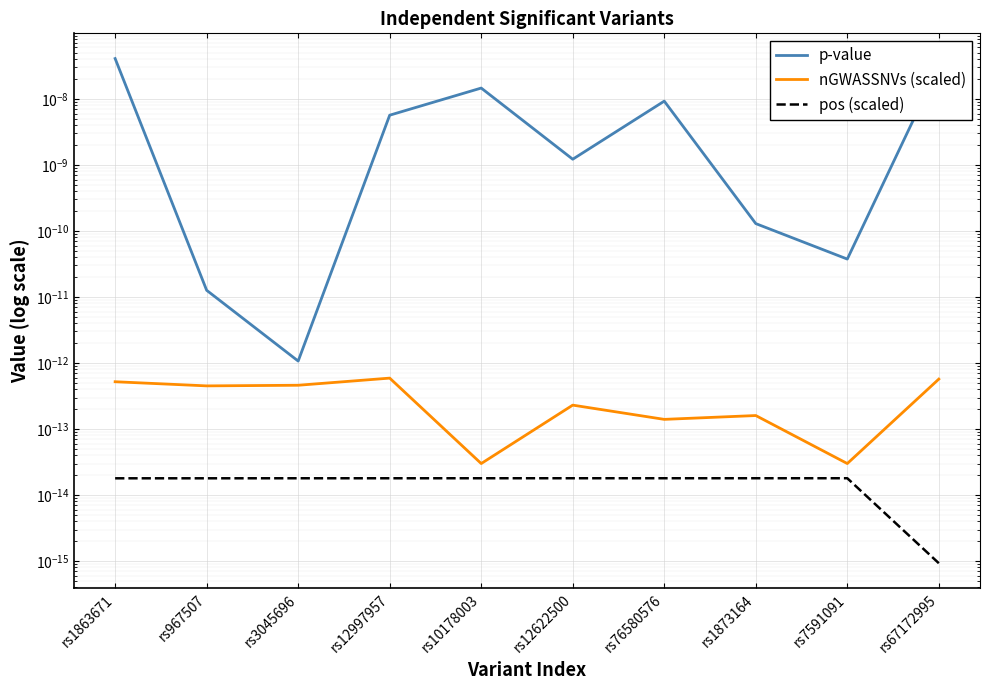

Is it true that nGWASSNVs (scaled) equals 0.0 at rs76580576?

True